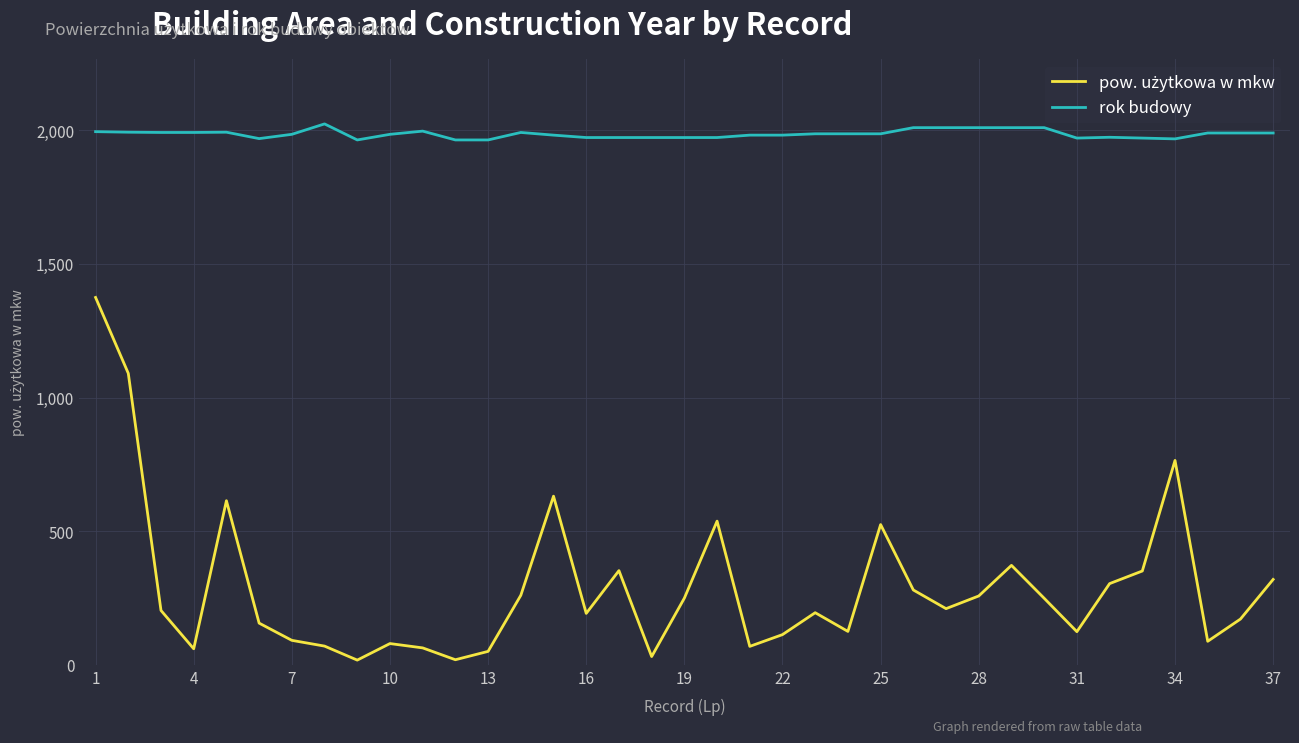

Which series has the largest total across all categories?

rok budowy